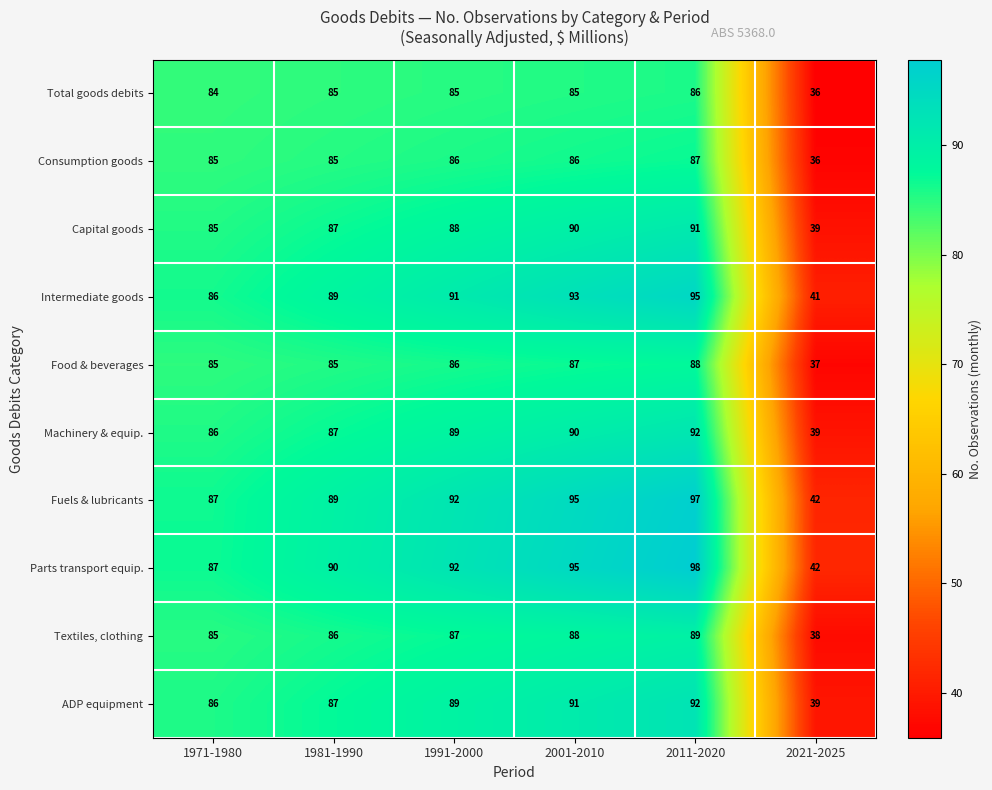

What is the smallest value displayed?

36